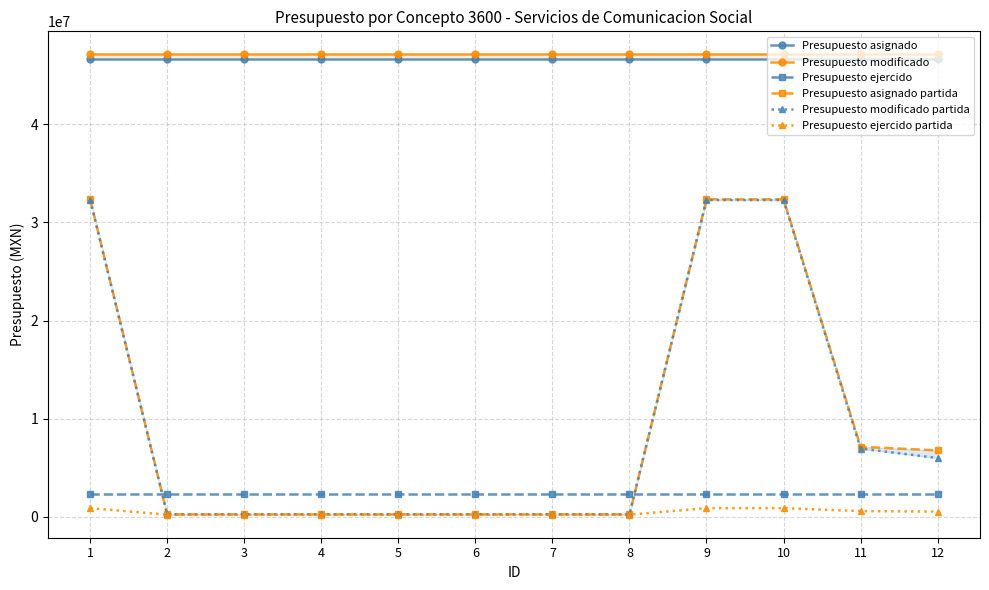

Which series has the largest total across all categories?

Presupuesto modificado